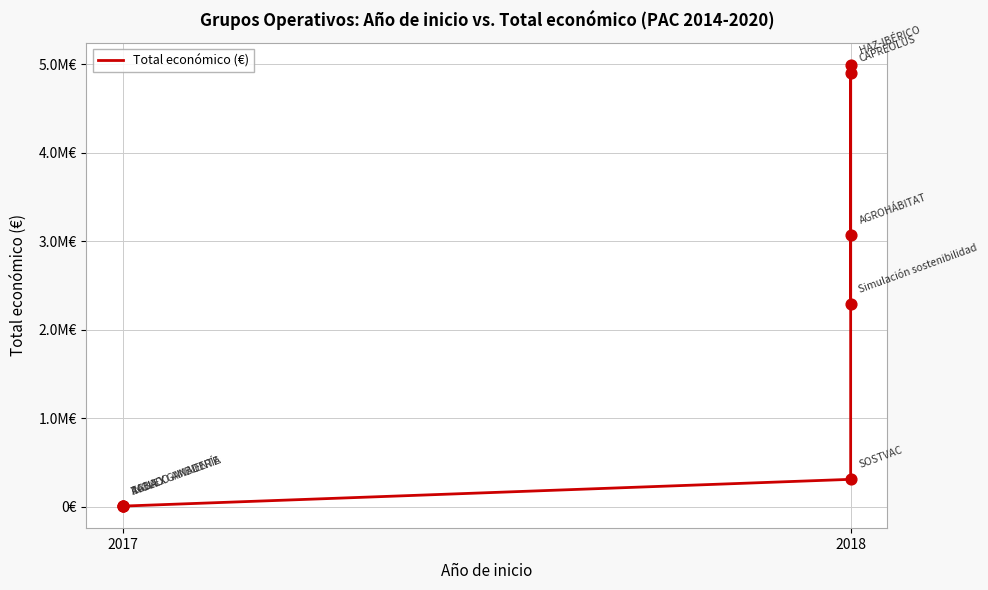

What is the change in value from 4 to 6?

-1925763